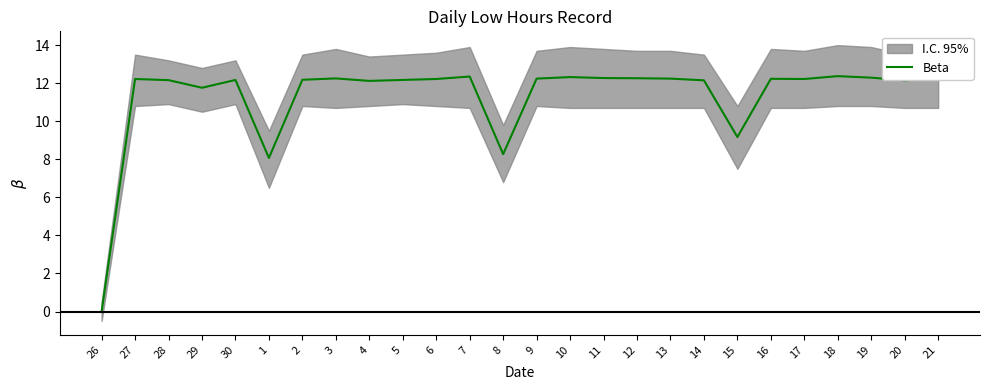

Rank the categories by value from highest to lowest.

18, 7, 10, 19, 11, 12, 21, 3, 9, 13, 16, 27, 6, 17, 2, 30, 5, 28, 14, 20, 4, 29, 15, 8, 1, 26